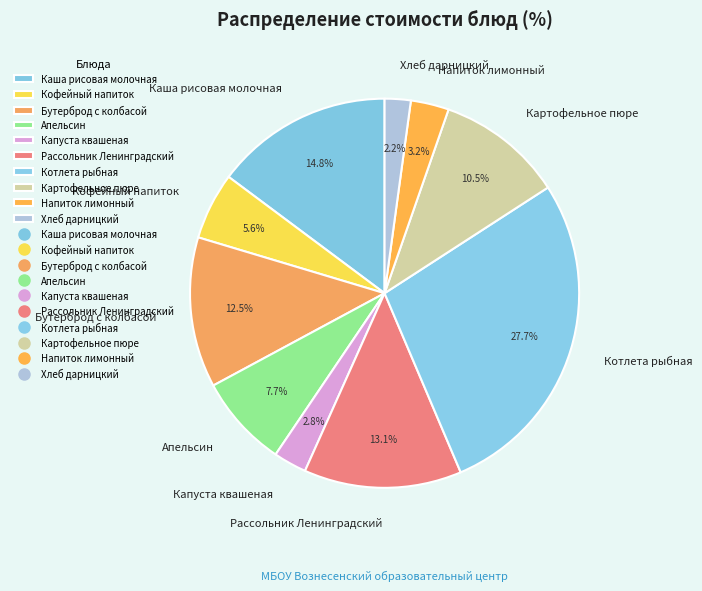

What is the ratio of the value at Хлеб дарницкий to the value at Рассольник Ленинградский?

0.2